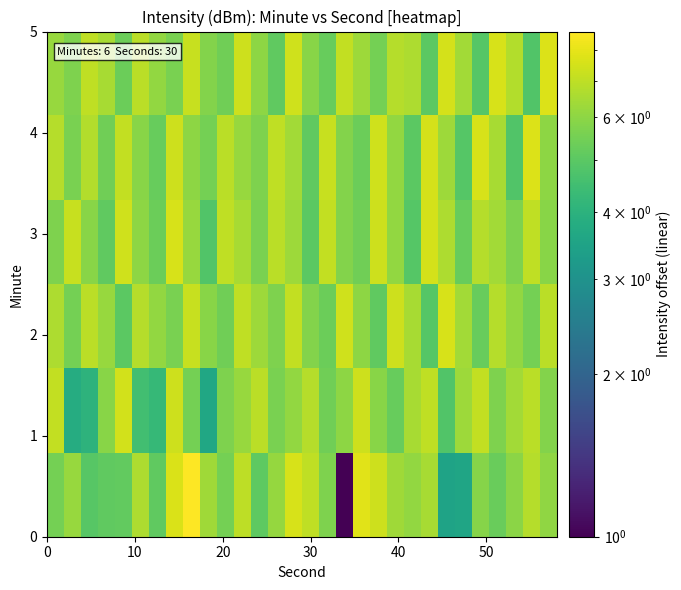

What is the greatest value displayed?

8.6